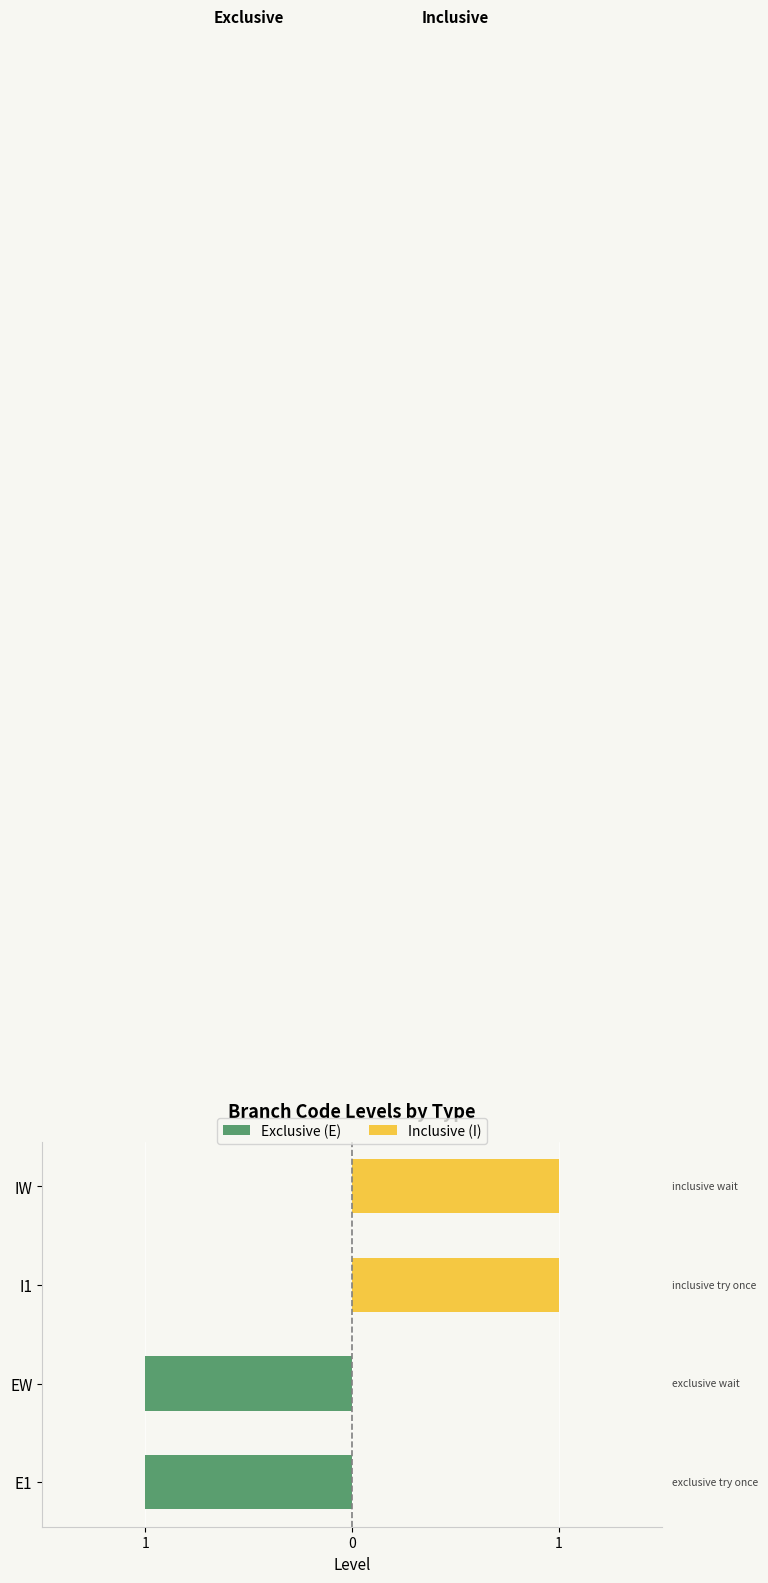

Which has a higher value, E1 or I1?

I1